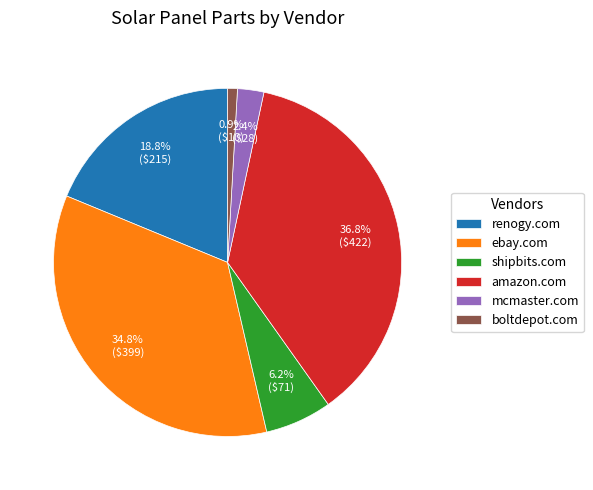

To the nearest percent, what is the combined percentage of renogy.com and ebay.com?

54%